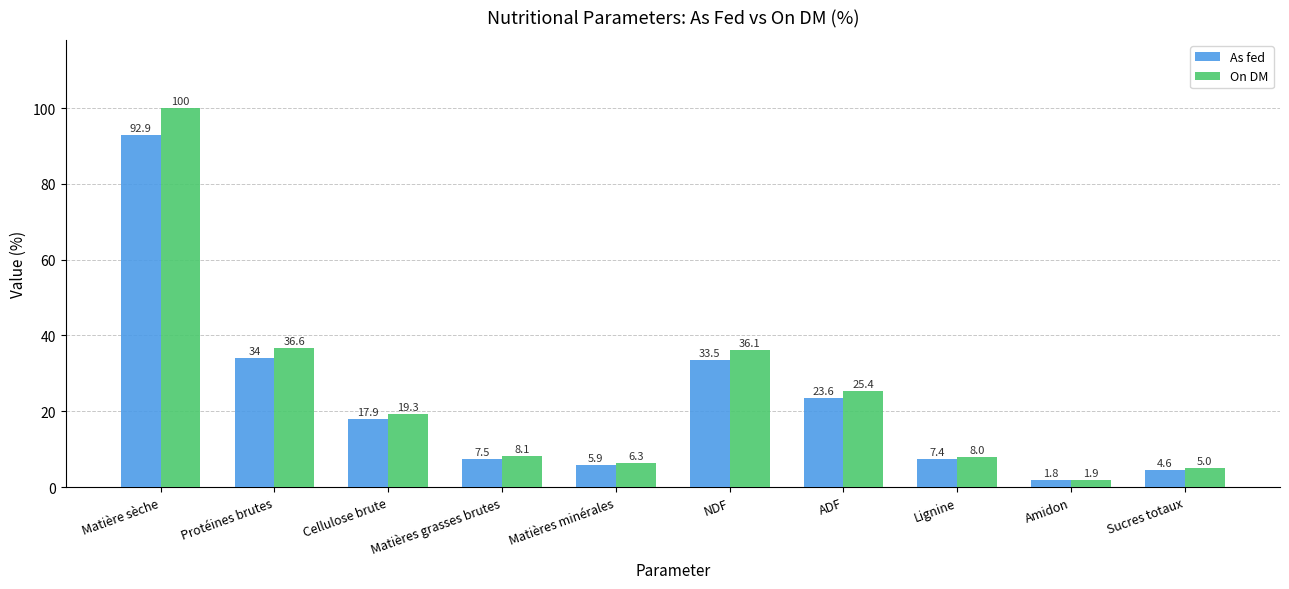

What is the minimum value for On DM?

1.9